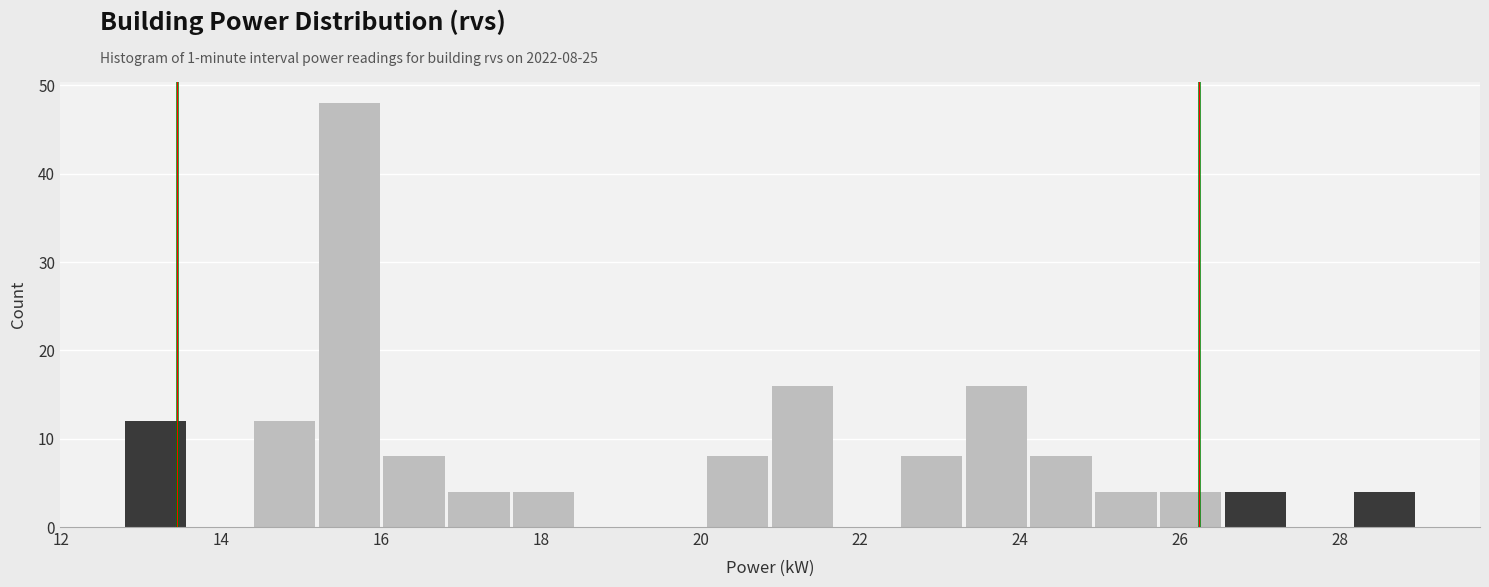

Which range on the x-axis has the tallest bar?

15.2 to 16.0